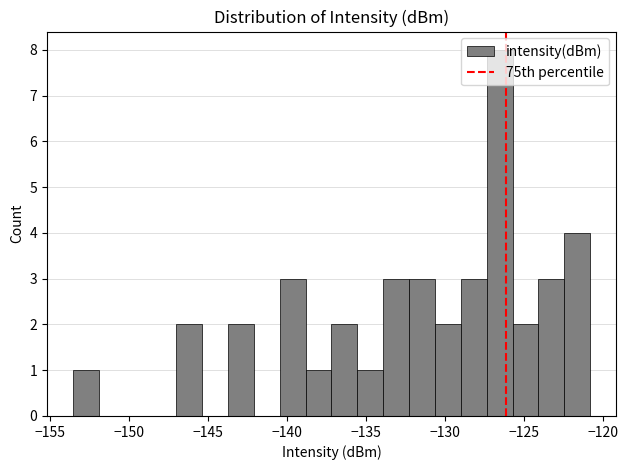

Around what value on the x-axis is the tallest bar? Give the approximate position of its centre, as read against the axis.

-126.5